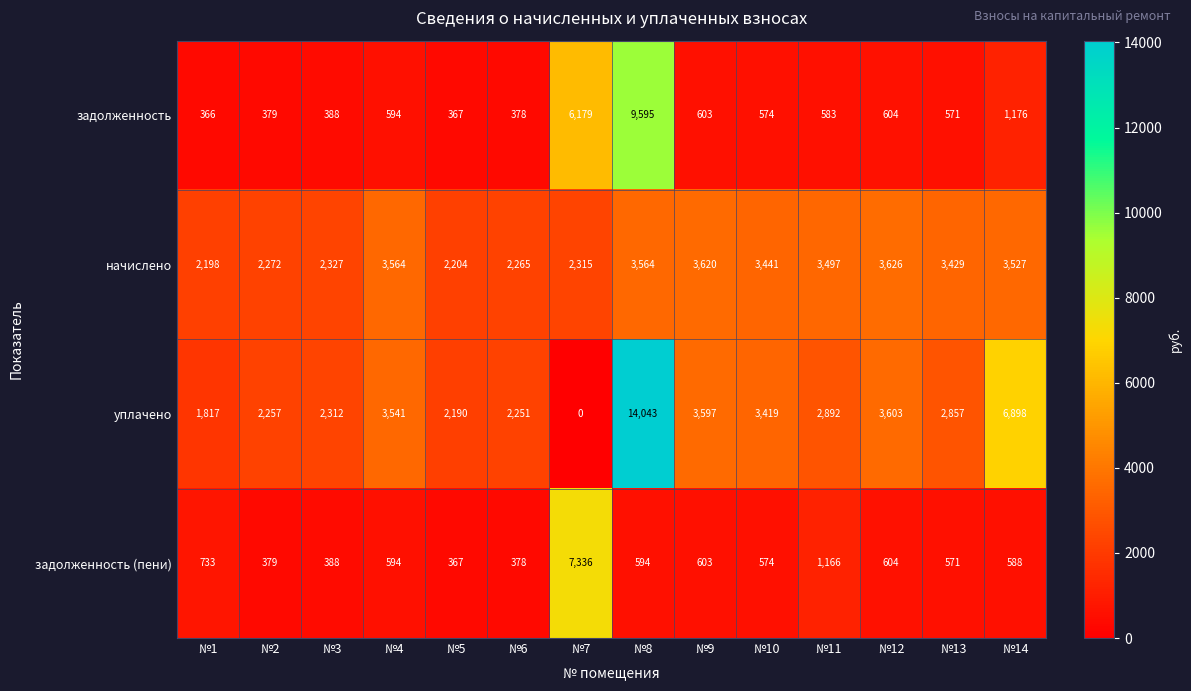

The value of задолженность (пени) at №4 is 912. True or false?

False